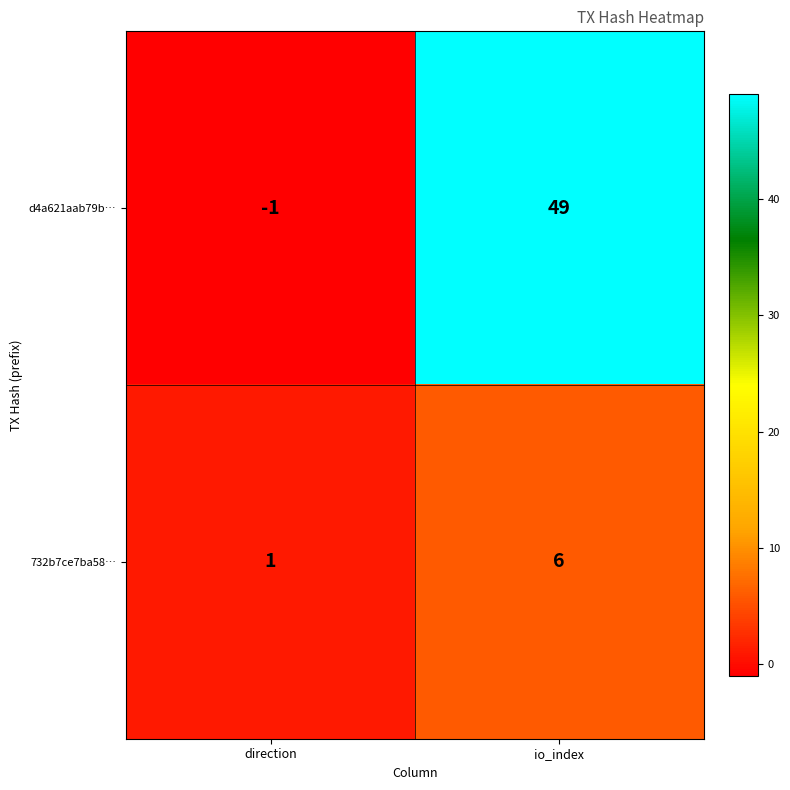

At which label is 732b7ce7ba58… closest to 3?

direction